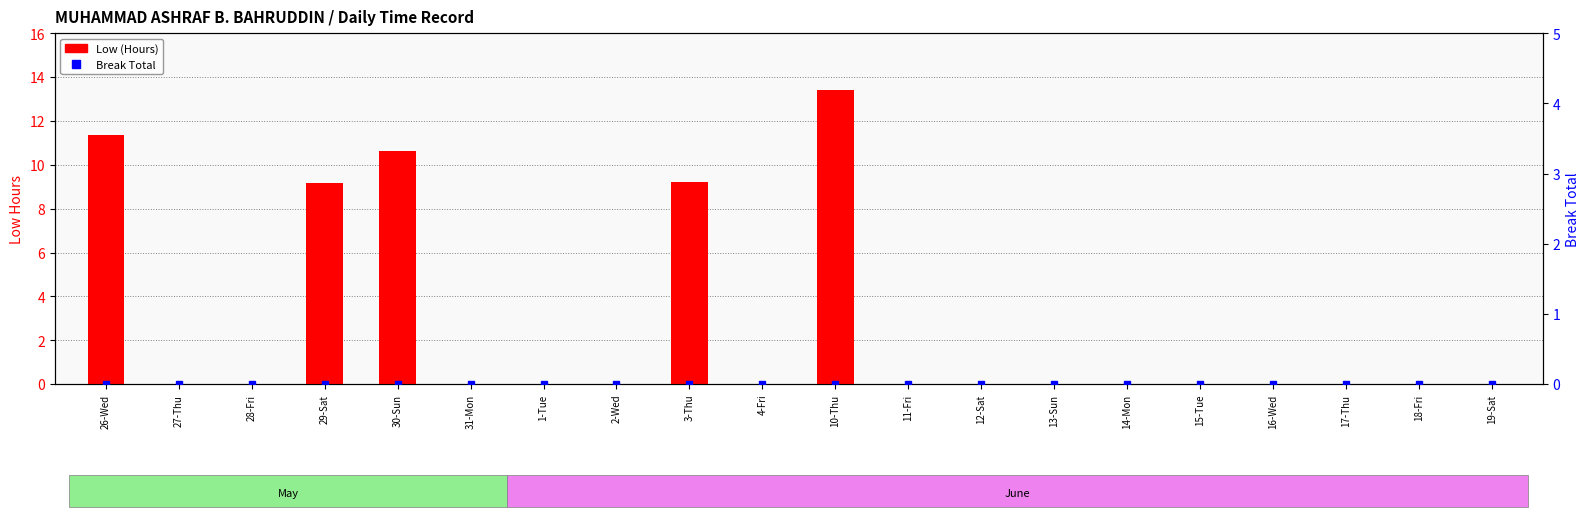

How many data points does each series have?

20